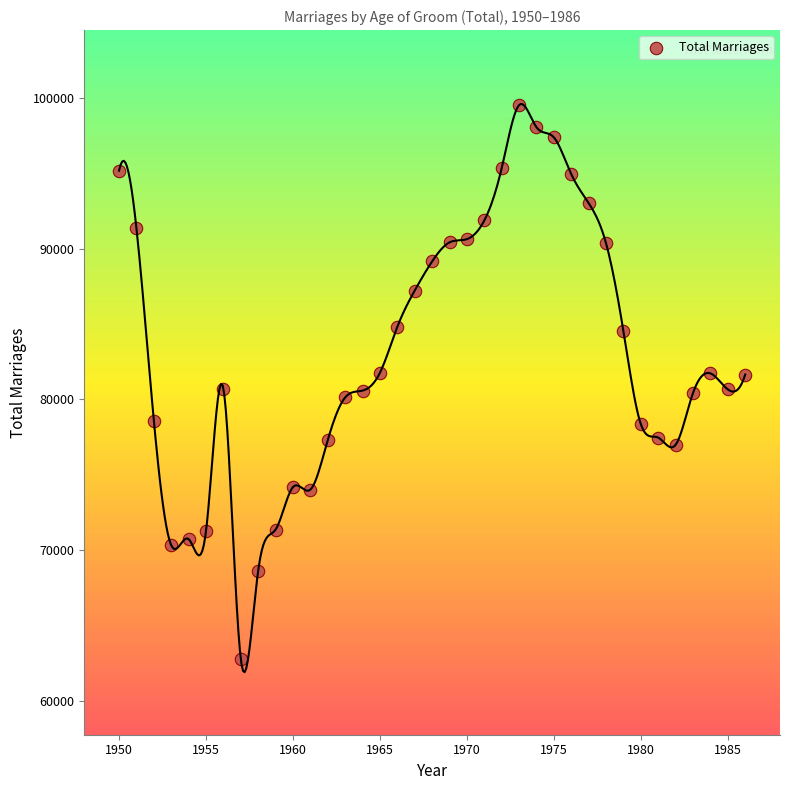

What is the range of X values (max minus min)?

36